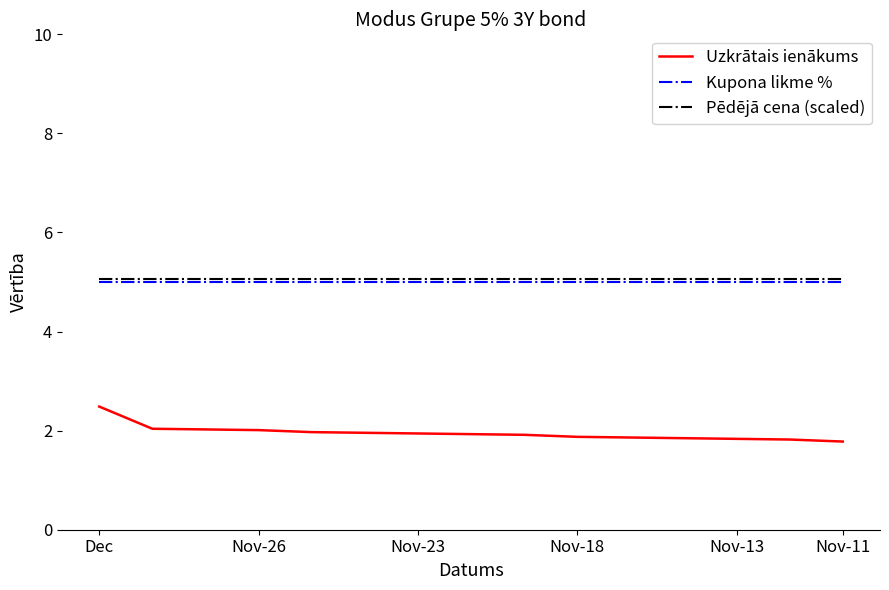

True or false: Uzkrātais ienākums and Kupona likme % intersect in this chart.

False